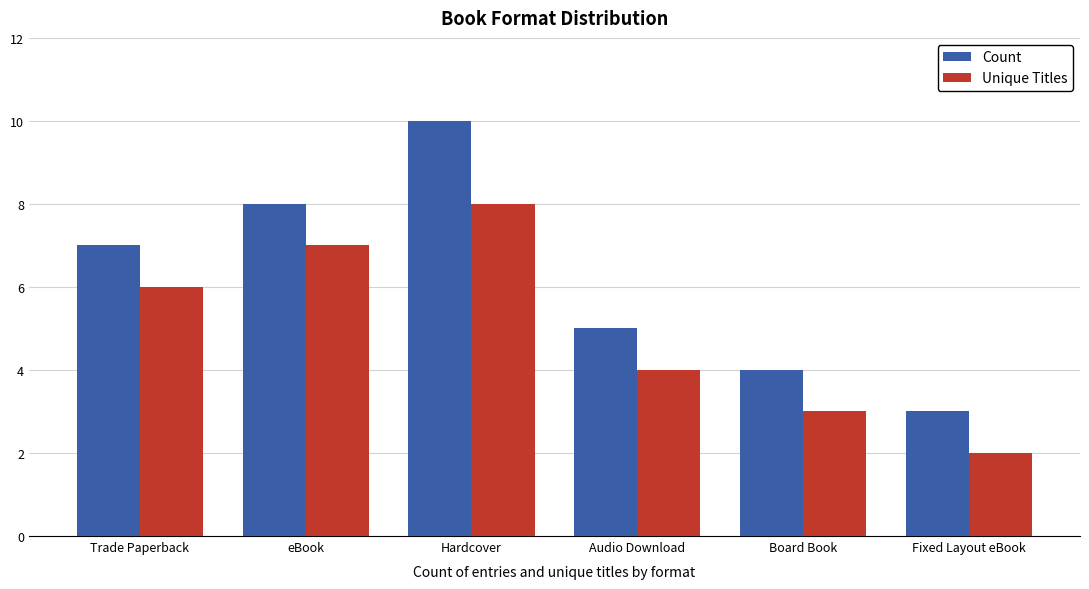

Reading left to right, extract all data points from this chart.

Count: Trade Paperback=7	eBook=8	Hardcover=10	Audio Download=5	Board Book=4	Fixed Layout eBook=3
Unique Titles: Trade Paperback=6	eBook=7	Hardcover=8	Audio Download=4	Board Book=3	Fixed Layout eBook=2